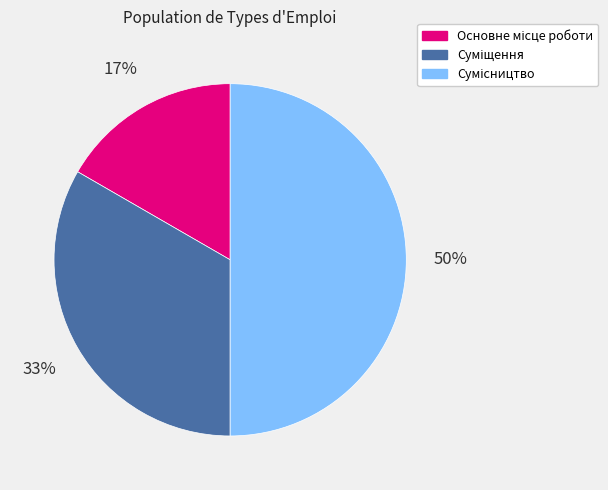

To the nearest percent, what is the difference between the largest and smallest slice percentages?

33%